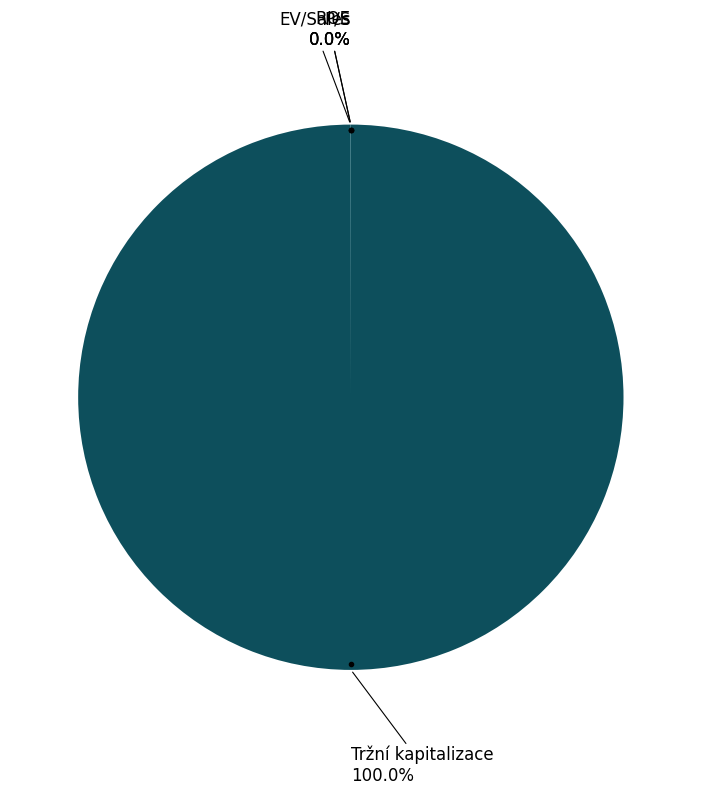

To the nearest percent, what is the difference between the largest and smallest slice percentages?

100%